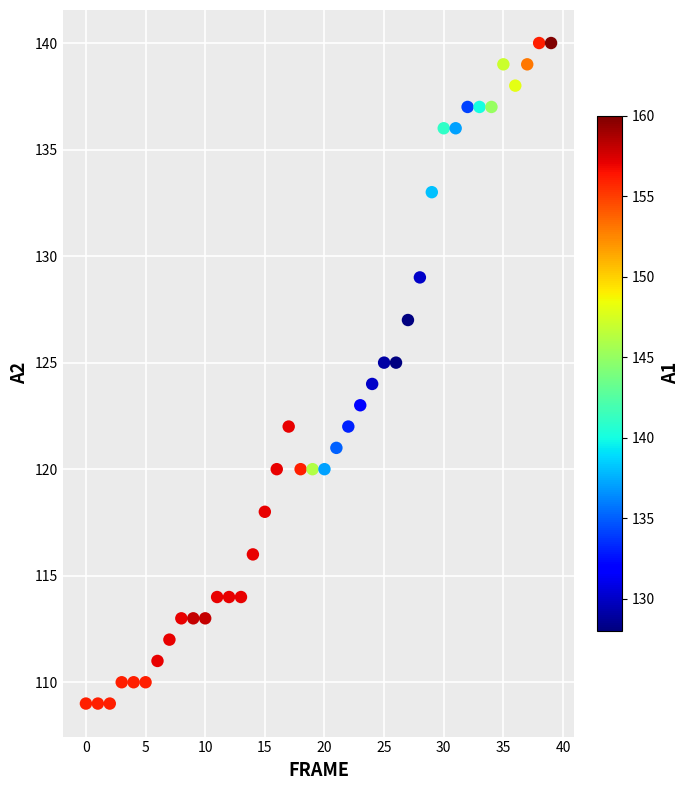

What is the range of Y values (max minus min)?

31